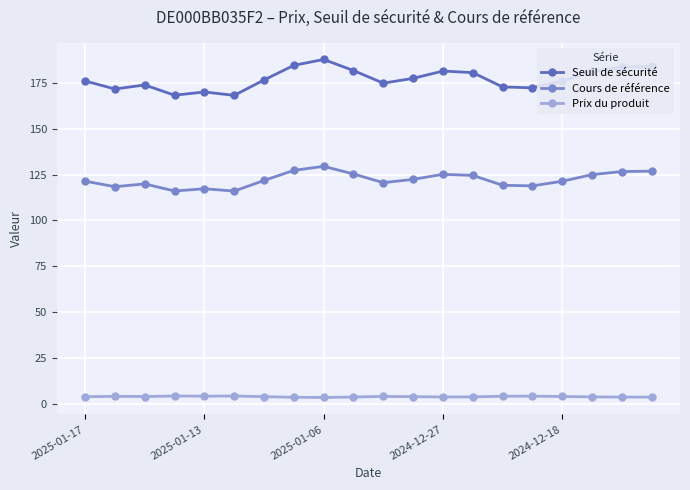

Which series has the widest spread of values?

Seuil de sécurité